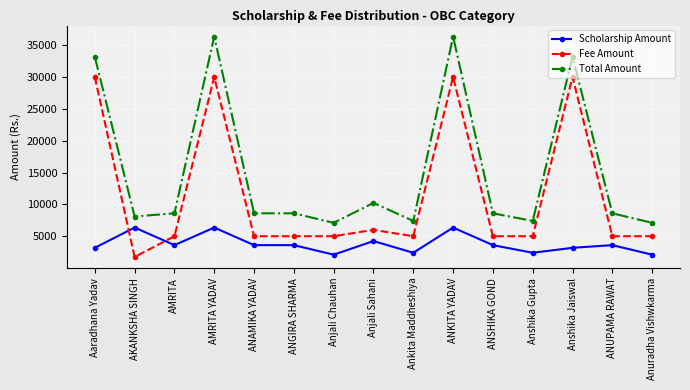

Is the value of Scholarship Amount at ANKITA YADAV greater than the value of Total Amount at ANAMIKA YADAV?

No